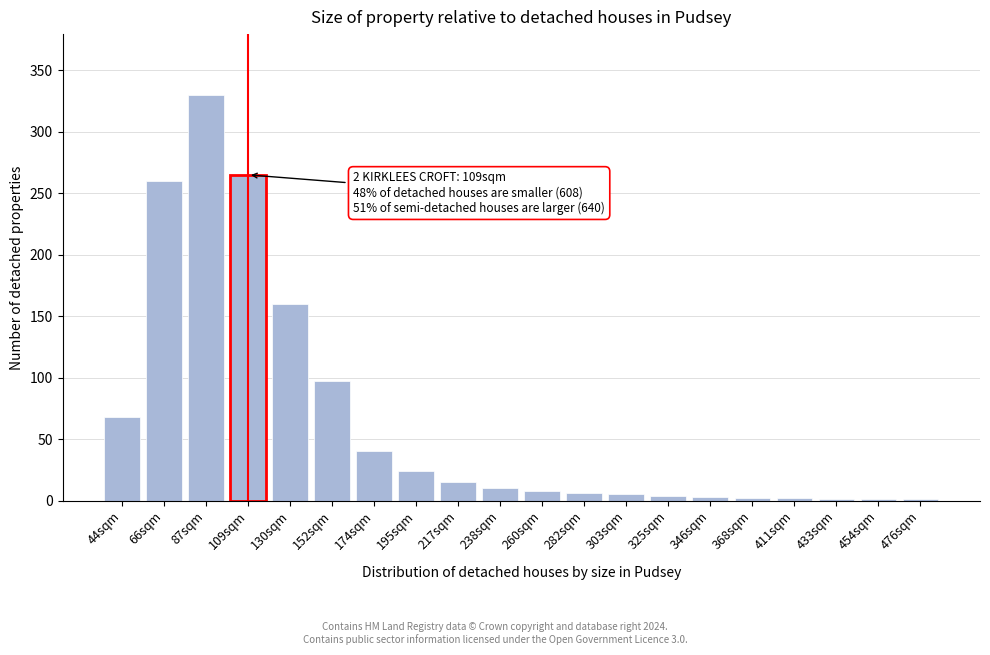

Between 217sqm and 66sqm, which is larger?

66sqm